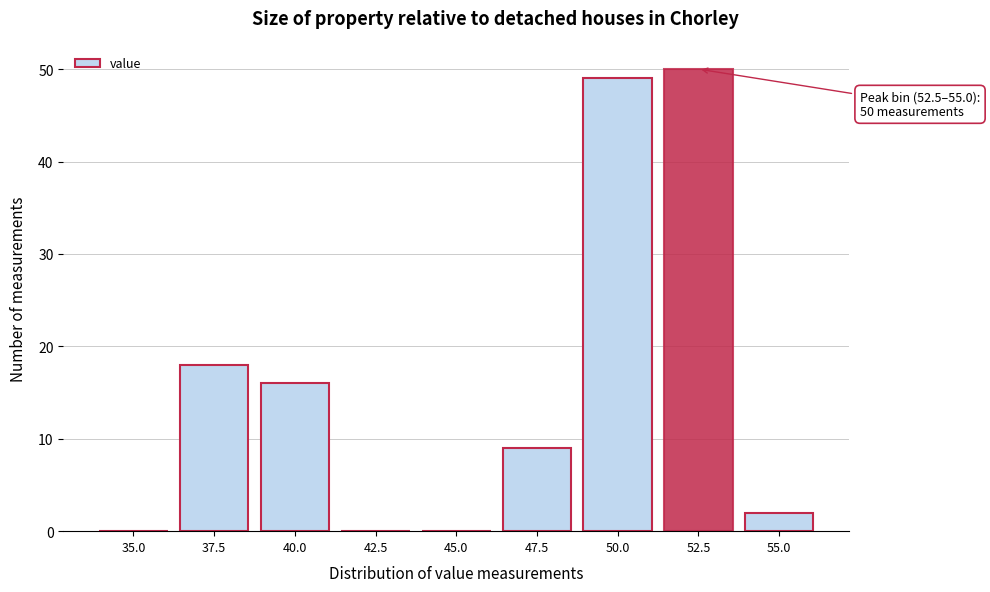

Reading left to right, extract all data points from this chart.

35.0=0	37.5=18	40.0=16	42.5=0	45.0=0	47.5=9	50.0=49	52.5=50	55.0=2